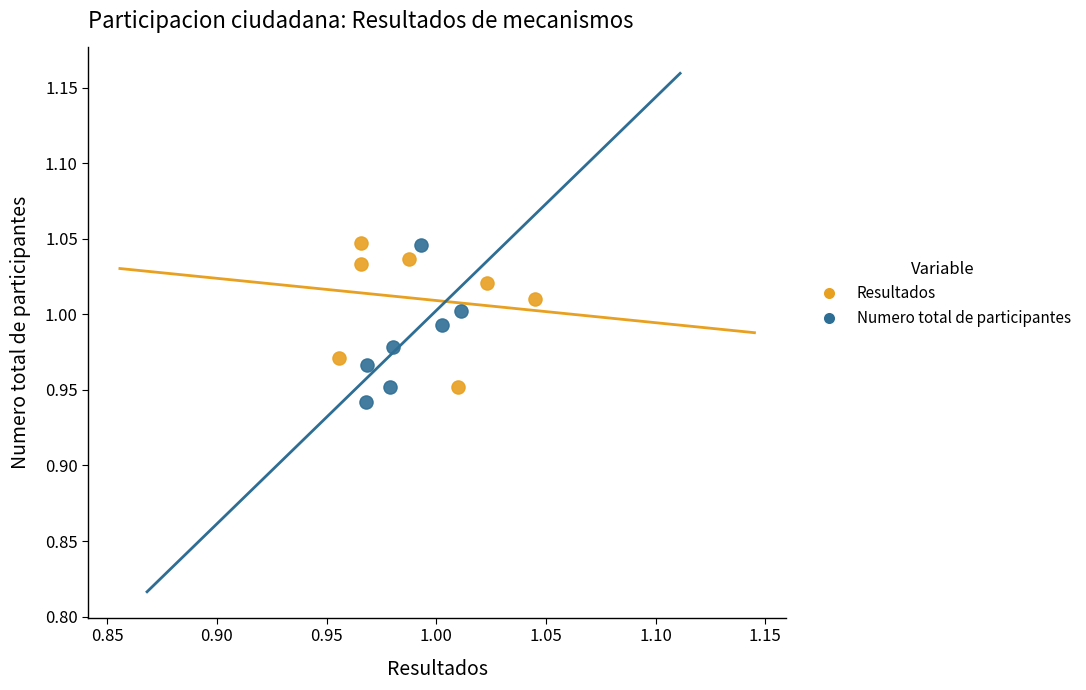

What are all the series names shown in the legend?

Resultados, Numero total de participantes